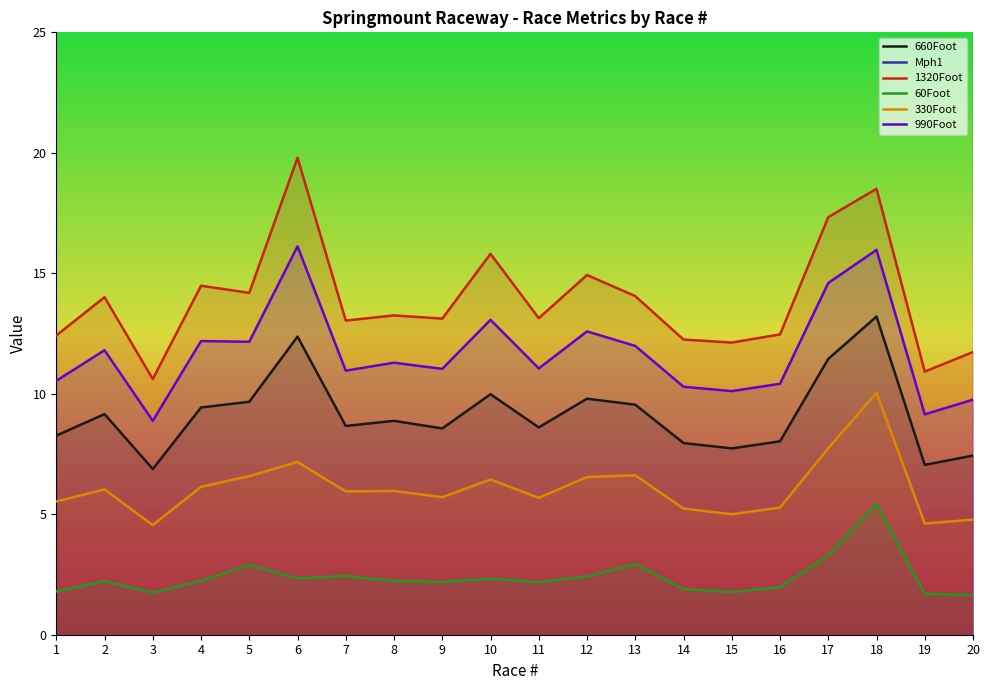

What is the sum of all Mph1 values?

1664.7